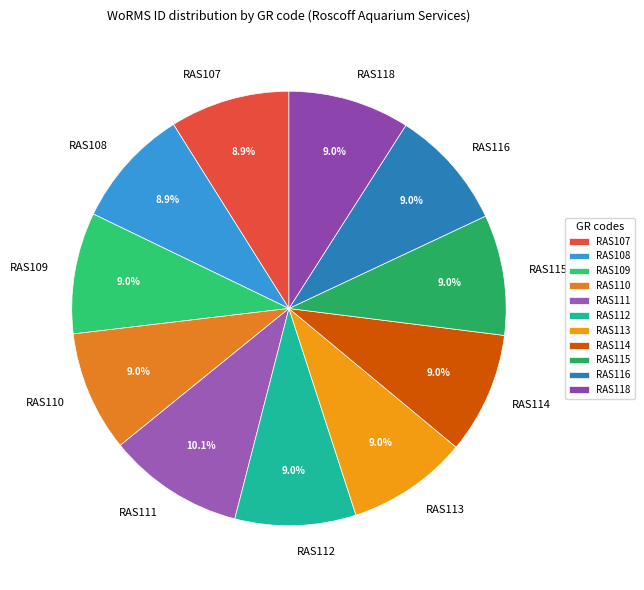

To the nearest percent, what is the difference between the largest and smallest slice percentages?

1%